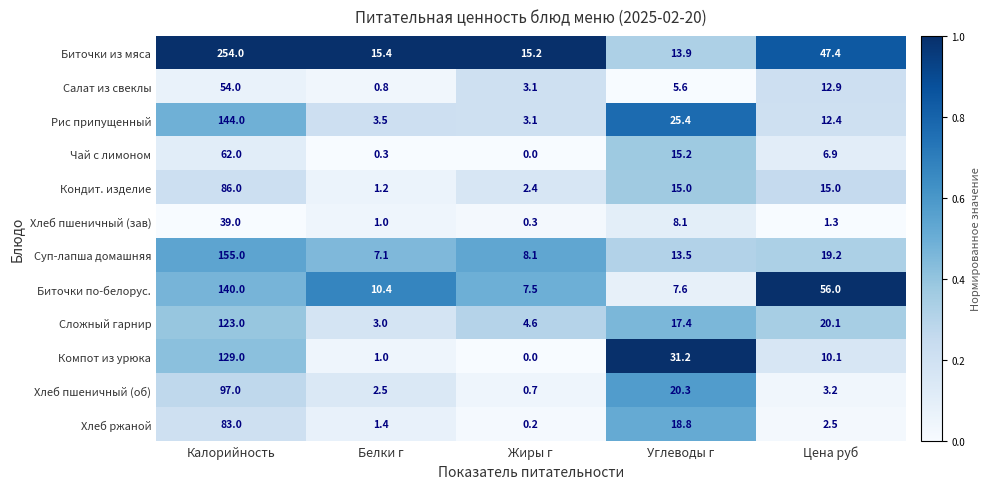

Rank the series by their maximum value, from lowest to highest.

Хлеб пшеничный (зав), Салат из свеклы, Чай с лимоном, Хлеб ржаной, Кондит. изделие, Хлеб пшеничный (об), Сложный гарнир, Компот из урюка, Биточки по-белорус., Рис припущенный, Суп-лапша домашняя, Биточки из мяса